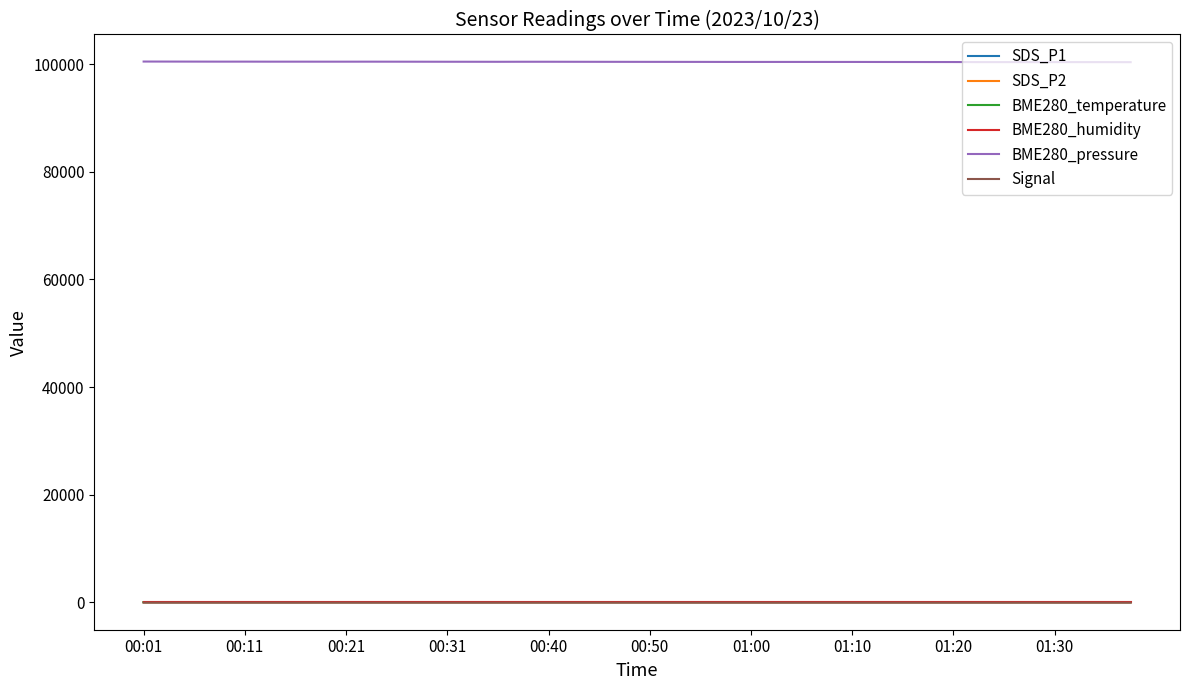

Which series has the largest total across all categories?

BME280_pressure